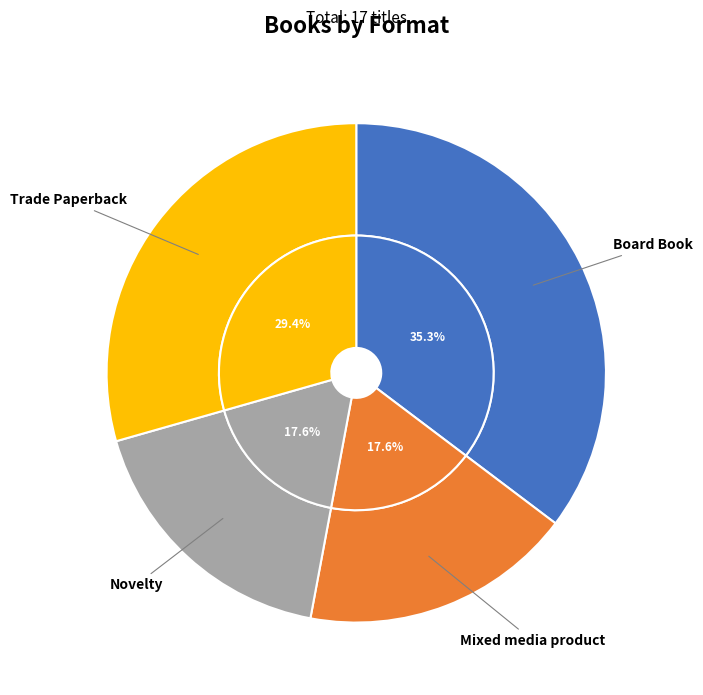

Is there any slice that represents more than half of the pie?

No